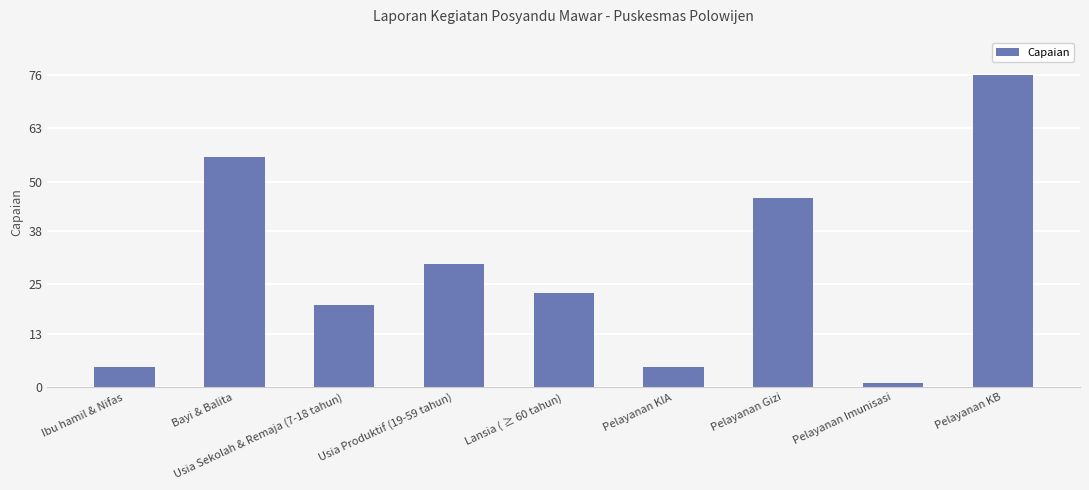

True or false: the data shows 40 at Lansia ( ≥ 60 tahun).

False